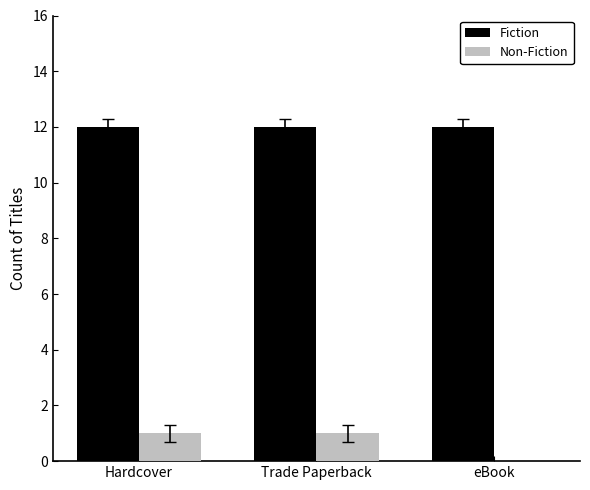

Reading right to left, transcribe all the data shown in this chart.

Fiction: 12	12	12
Non-Fiction: 0	1	1